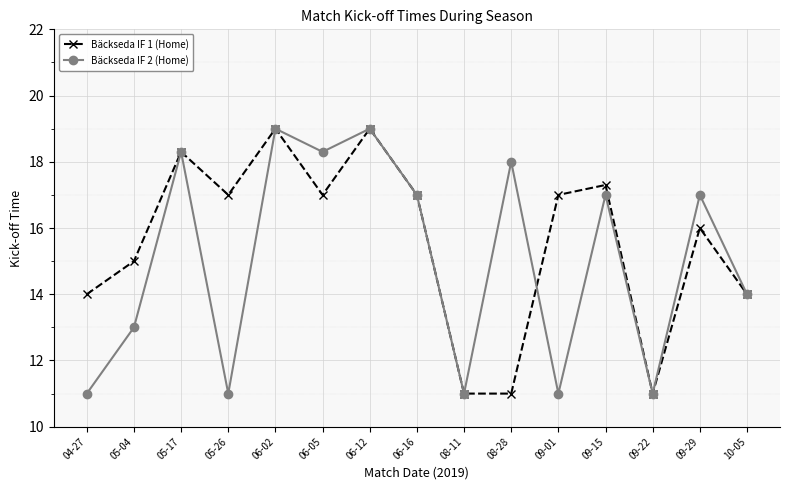

What is the maximum value shown in the chart?

19.0